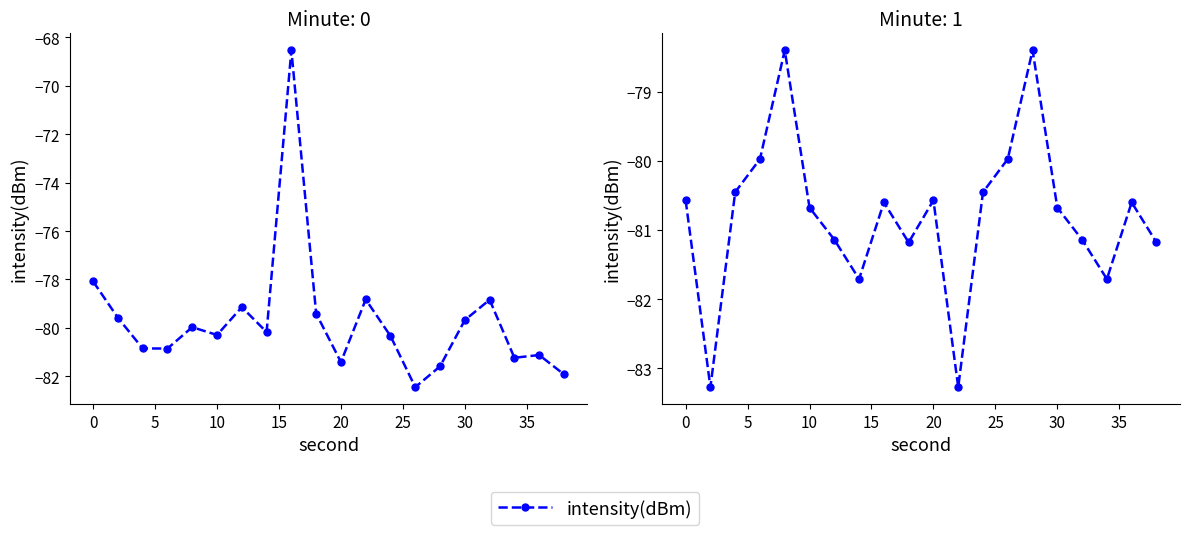

What is the value of the 1st point from the left?

-80.6